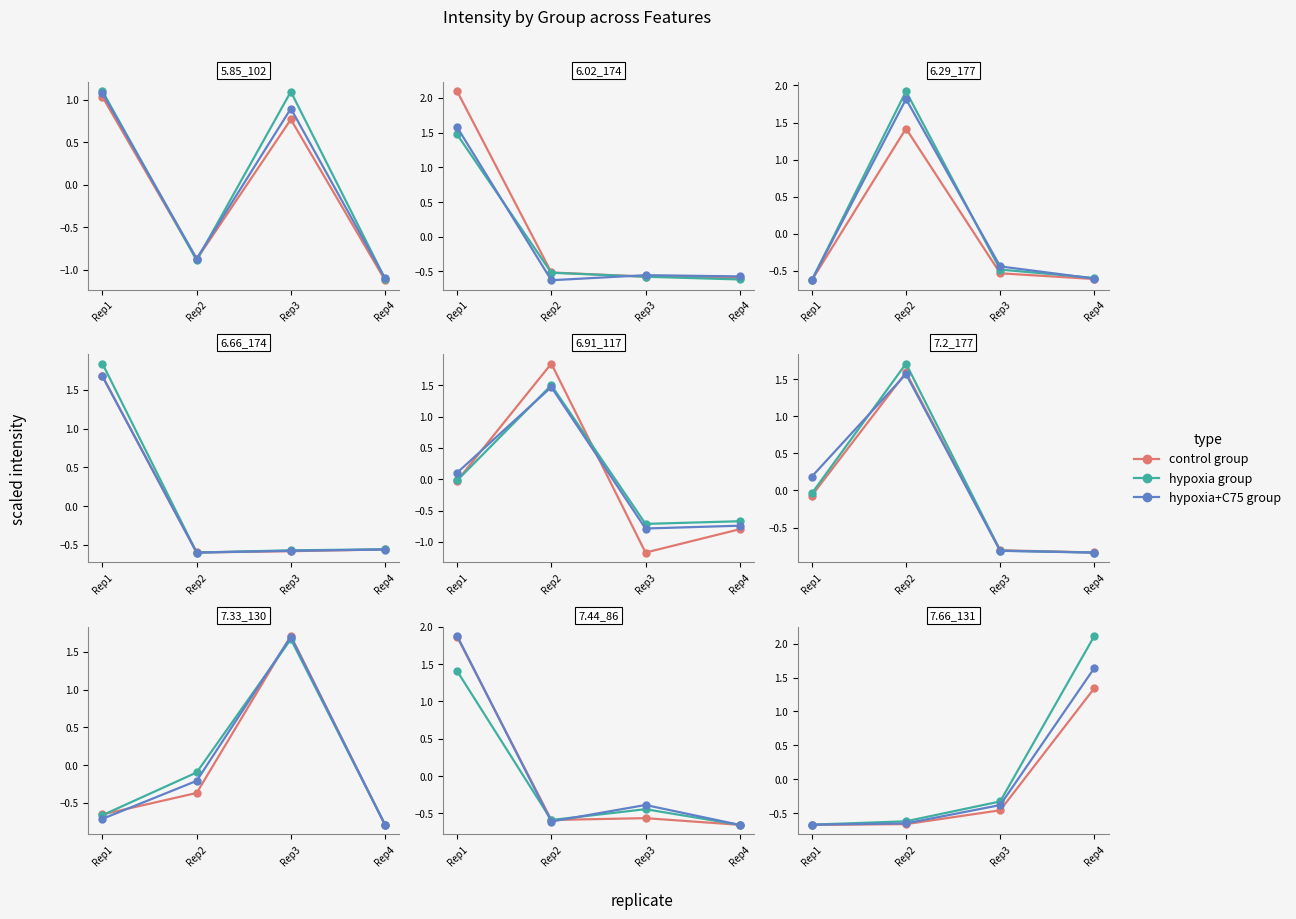

What is the value of the control group point at the 3rd from the left?

-0.5